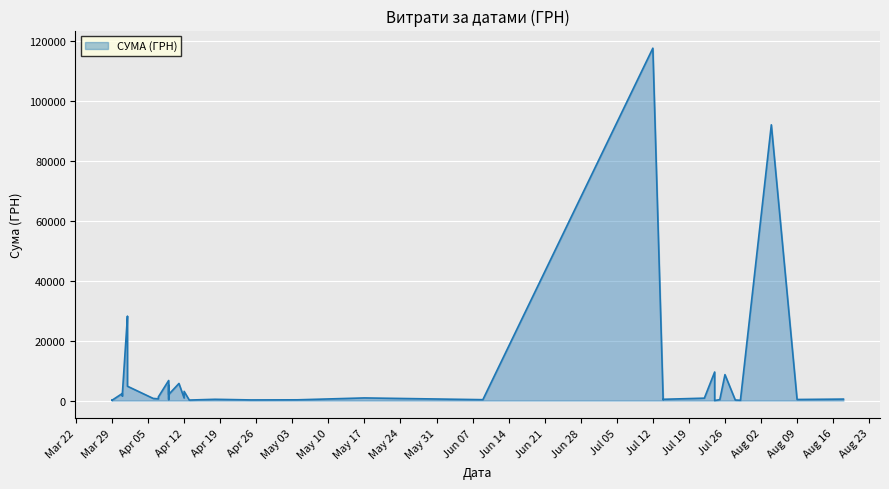

What is the label of the 39th point from the left?

29.03.2016